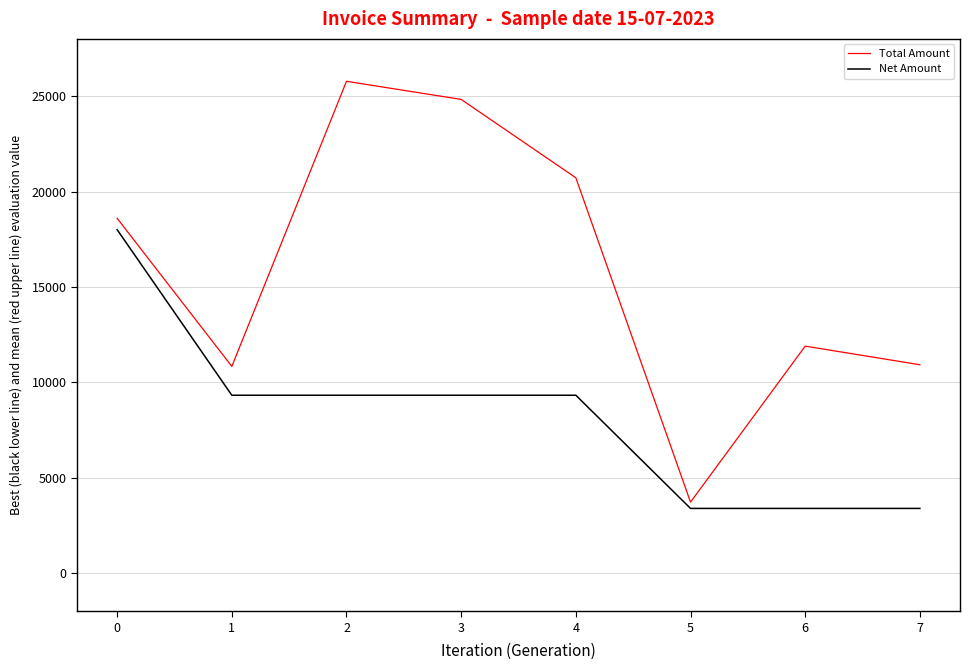

True or false: Total Amount and Net Amount cross at least once.

False